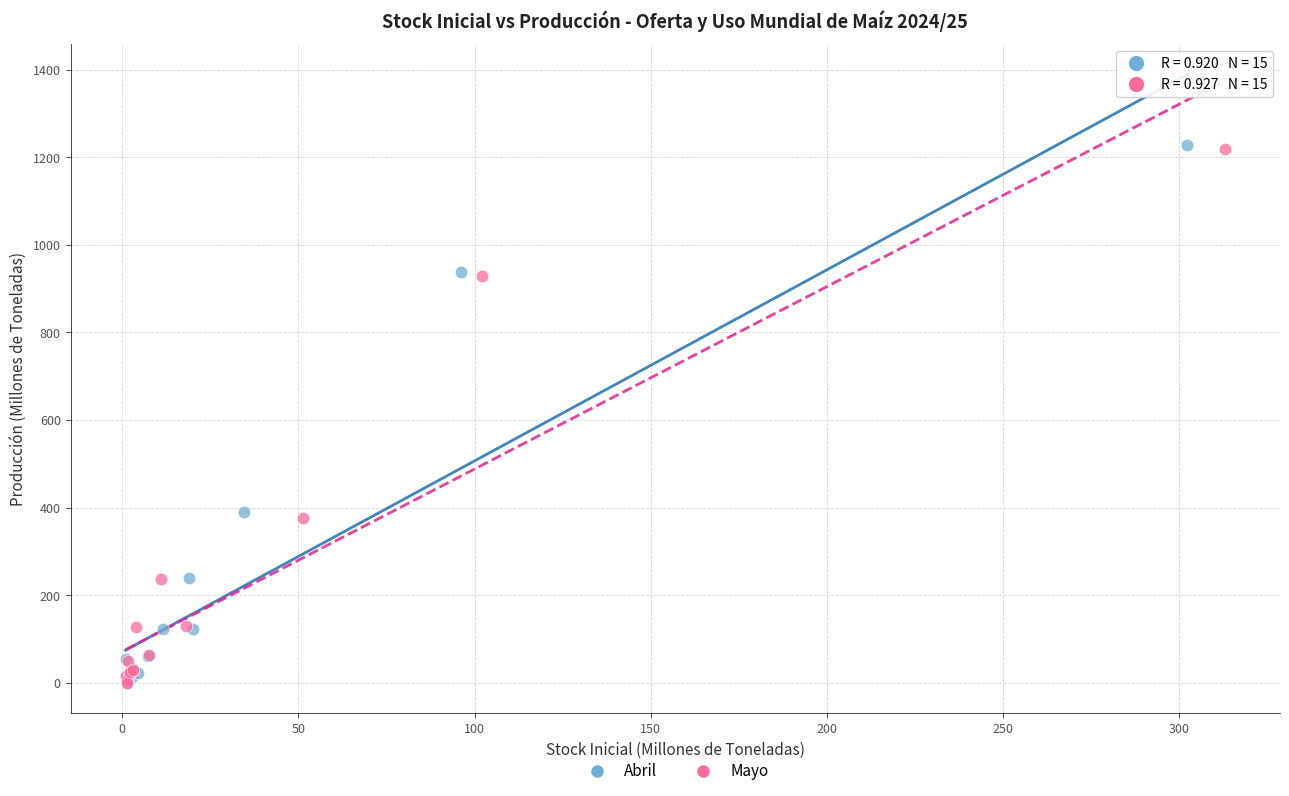

What are all the series names shown in the legend?

Abril, Mayo